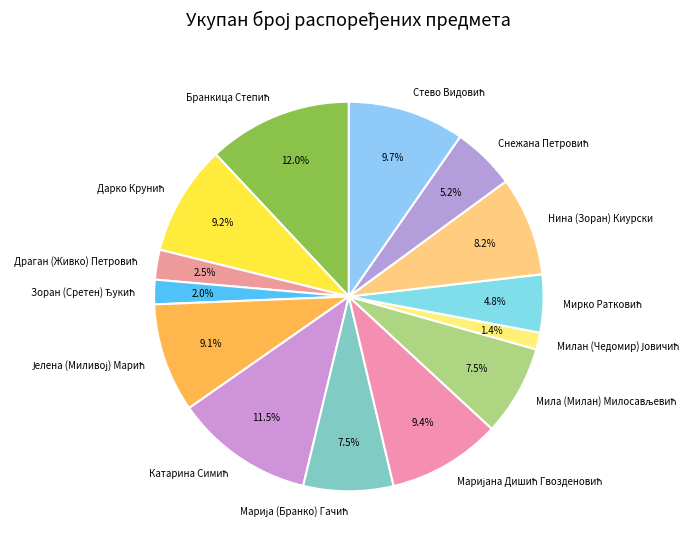

Does any single category account for the majority?

No